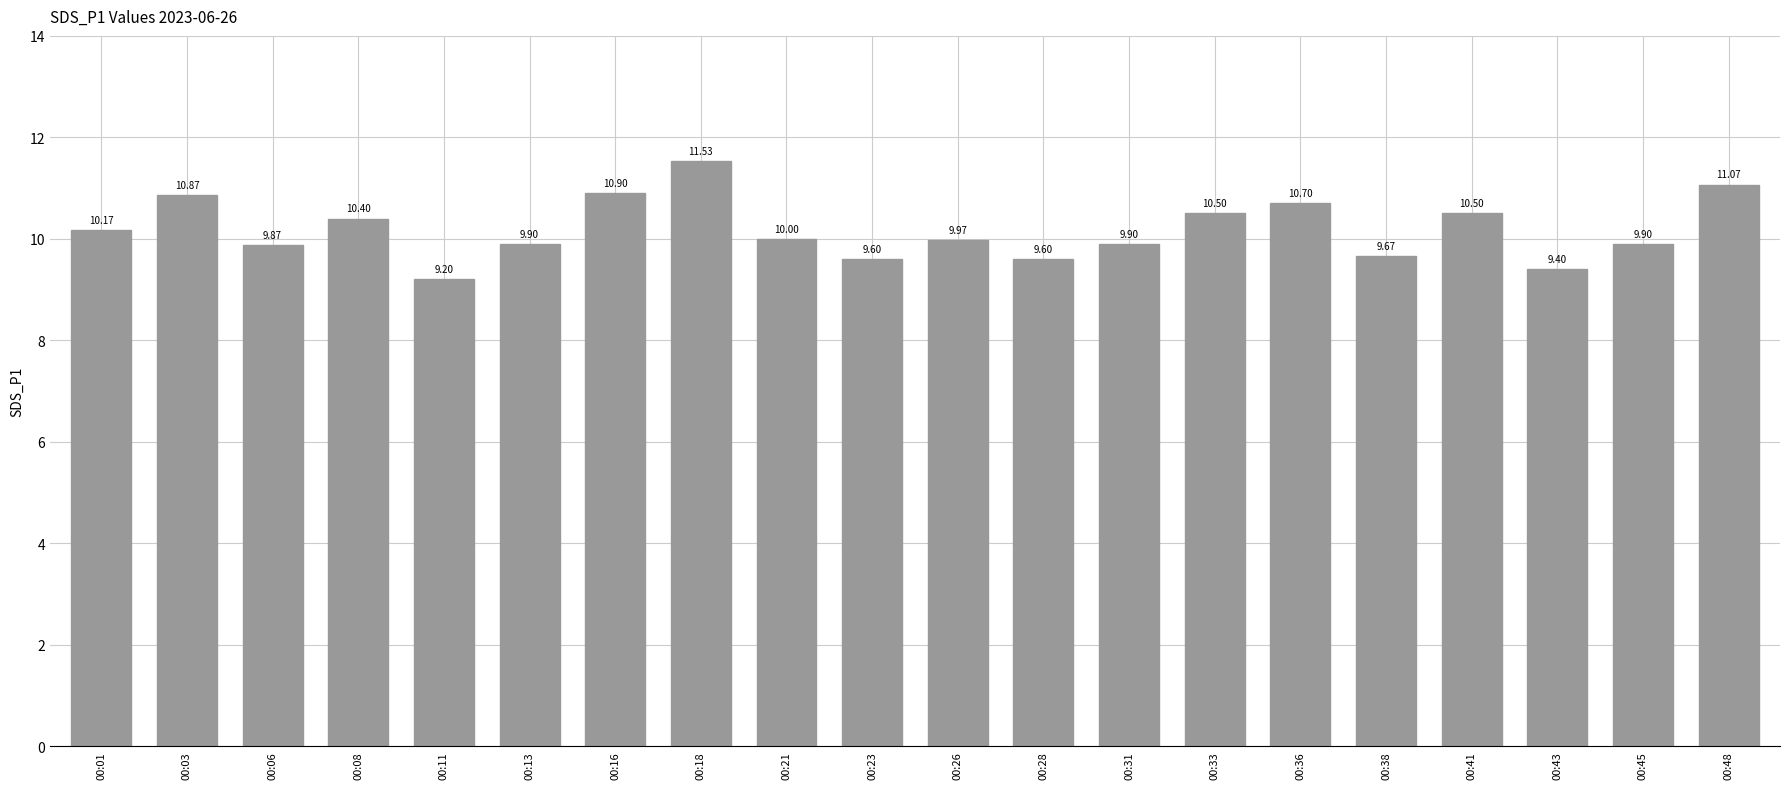

Which has a higher value, 00:26 or 00:41?

00:41